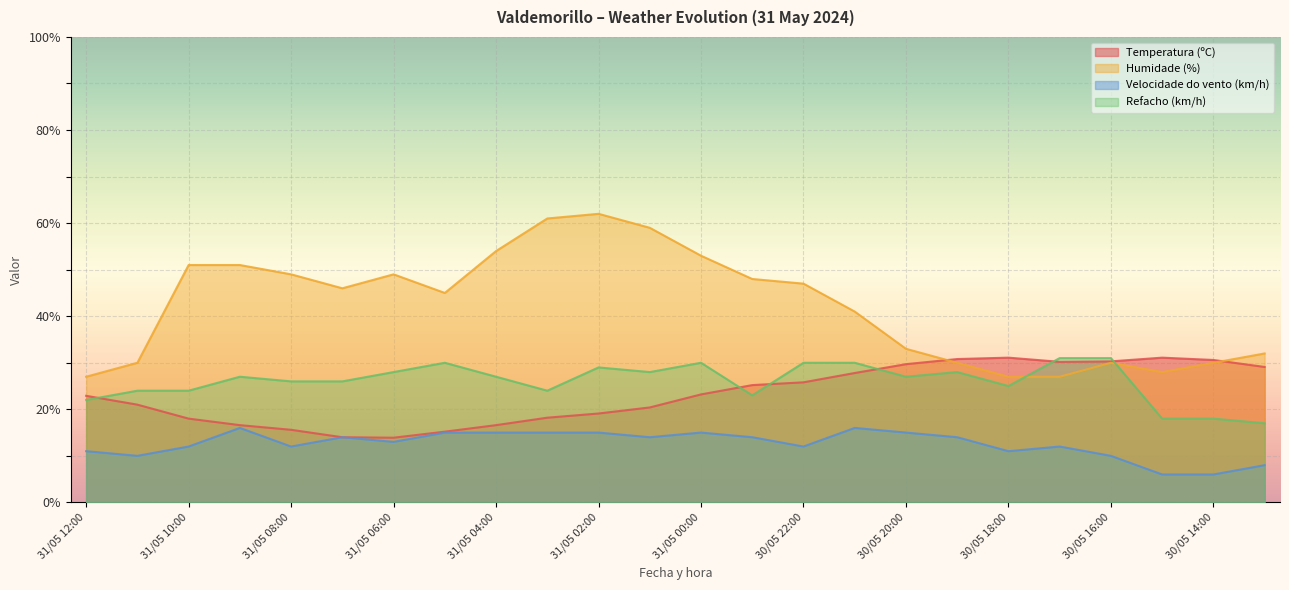

What is the label of the 18th point from the left?

30/05 19:00